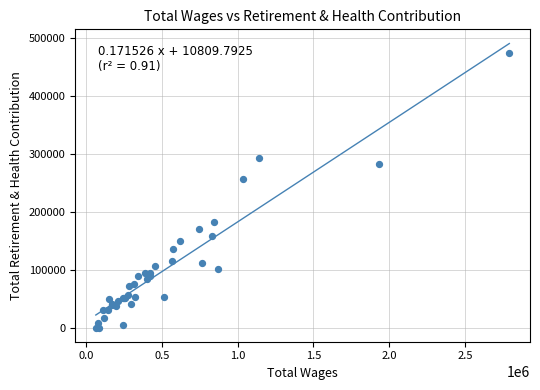

What Y value in the scatter plot is closest to 236474?

255472